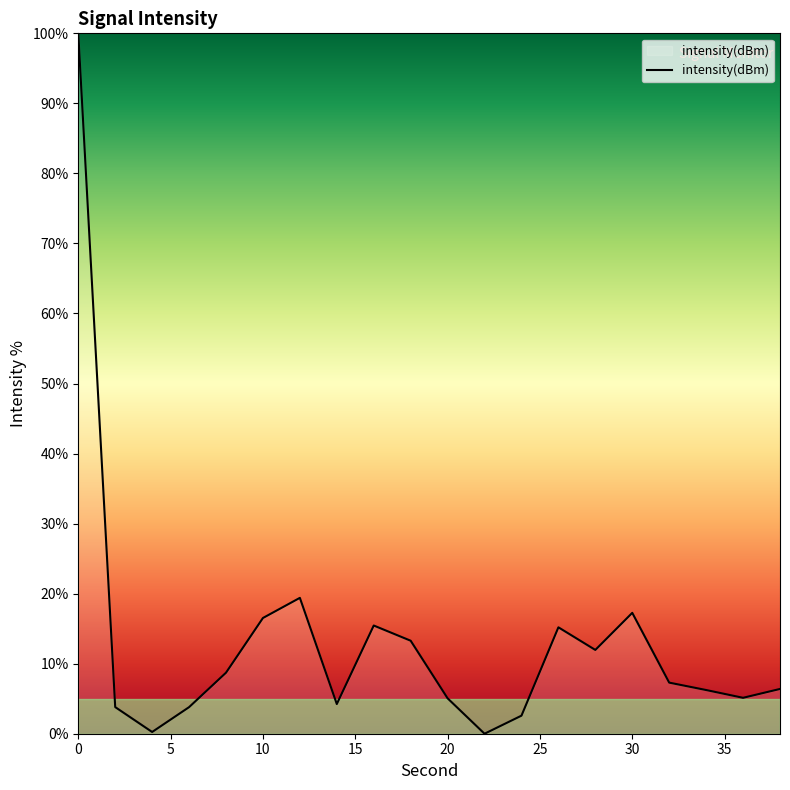

True or false: there are more than 1 points higher than both neighbors.

True